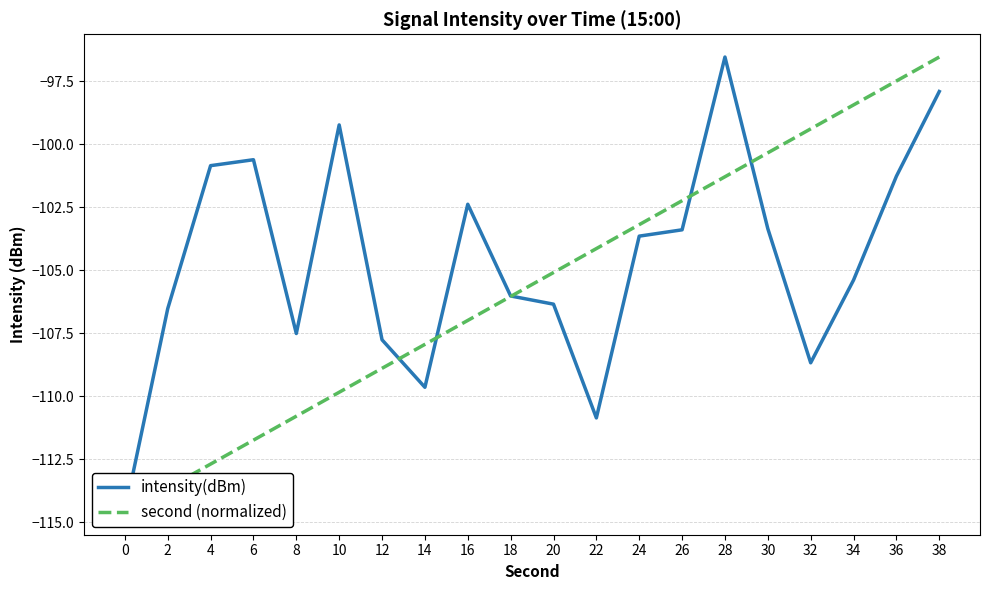

Between 28 and 20, which is larger?

28